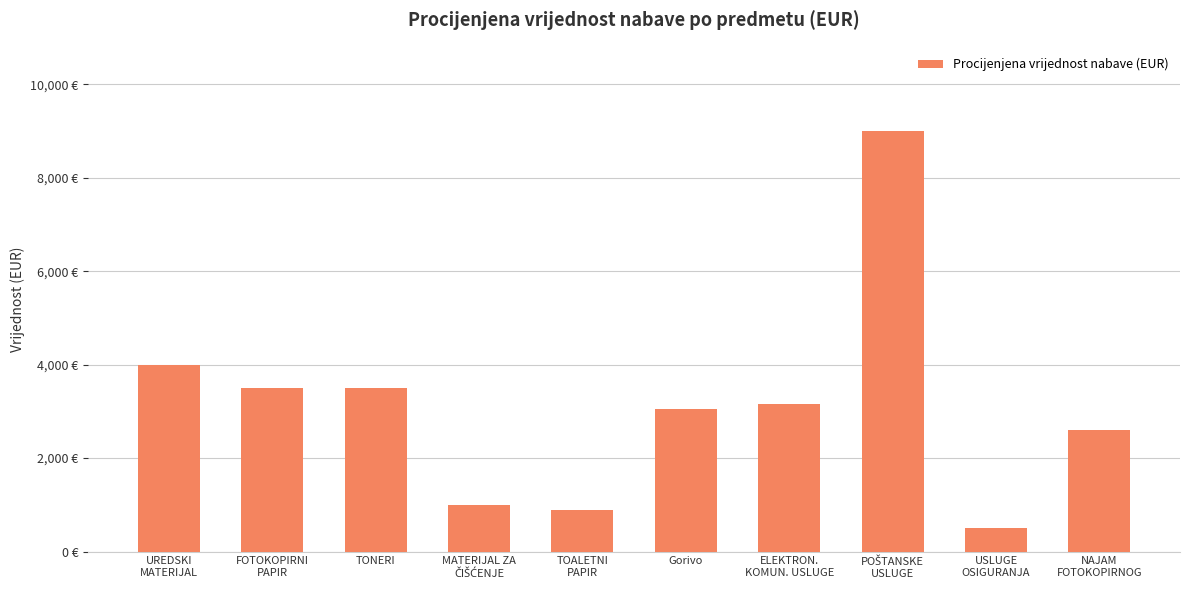

Does the chart contain any negative values?

No